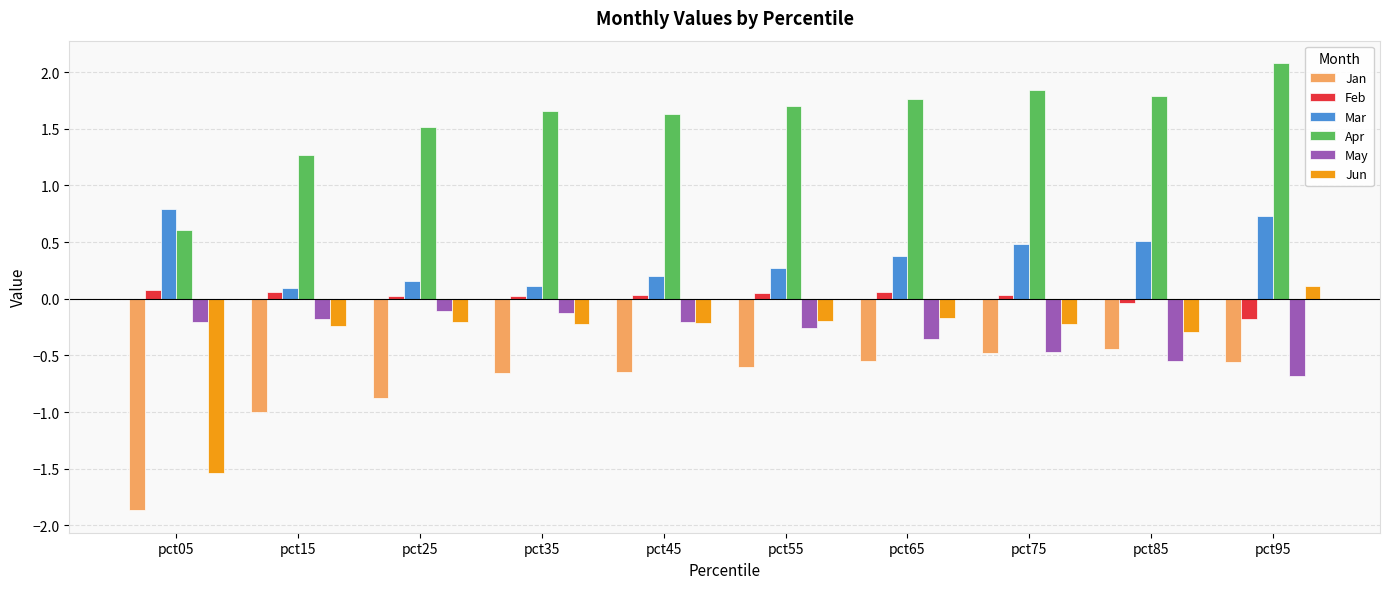

What are all the series names shown in the legend?

Jan, Feb, Mar, Apr, May, Jun